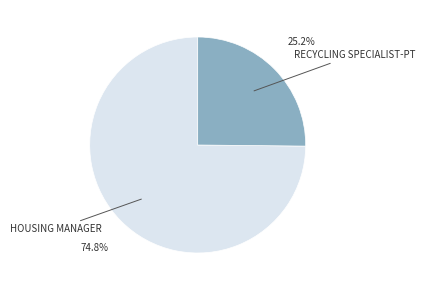

Is there a majority slice in this chart?

Yes